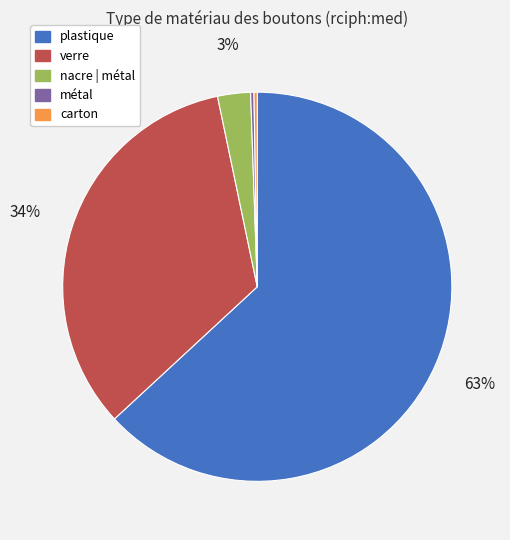

Is there any slice that represents more than half of the pie?

Yes